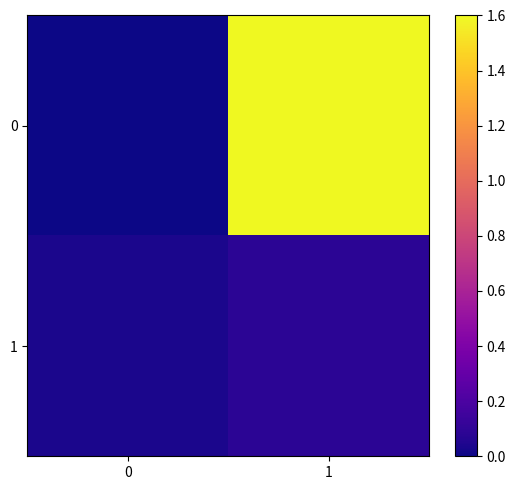

Reading left to right, list all the values displayed in this chart.

0: 0=0.0	1=1.6
1: 0=0.0	1=0.1